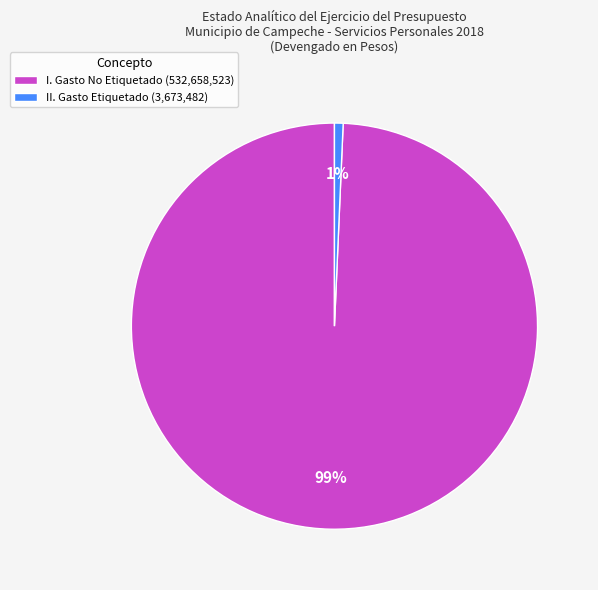

Is the sum of II. Gasto Etiquetado (3,673,482) and I. Gasto No Etiquetado (532,658,523) greater than half?

Yes